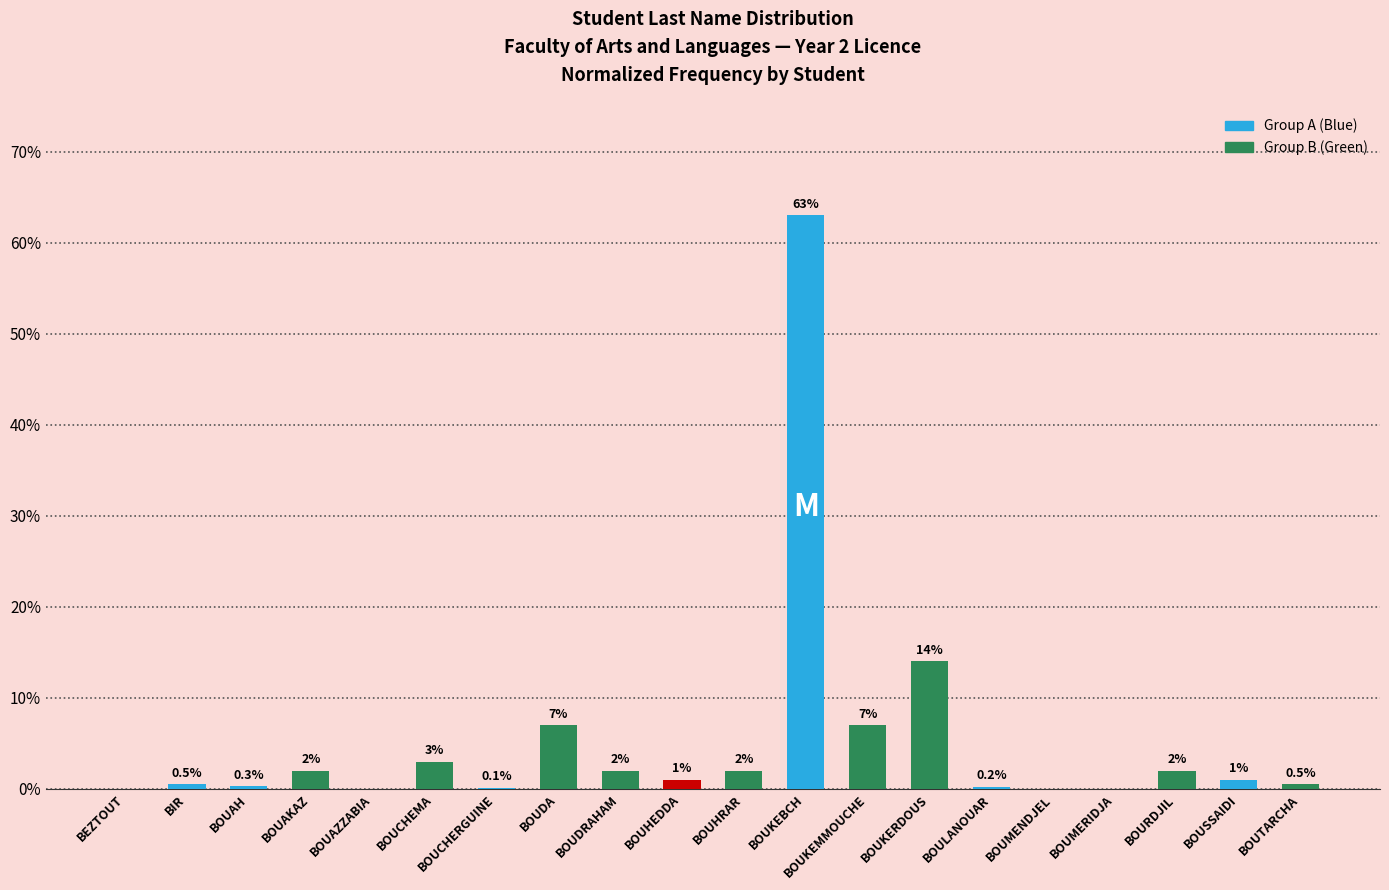

The chart shows a value of 0.5 at BOUTARCHA. True or false?

True